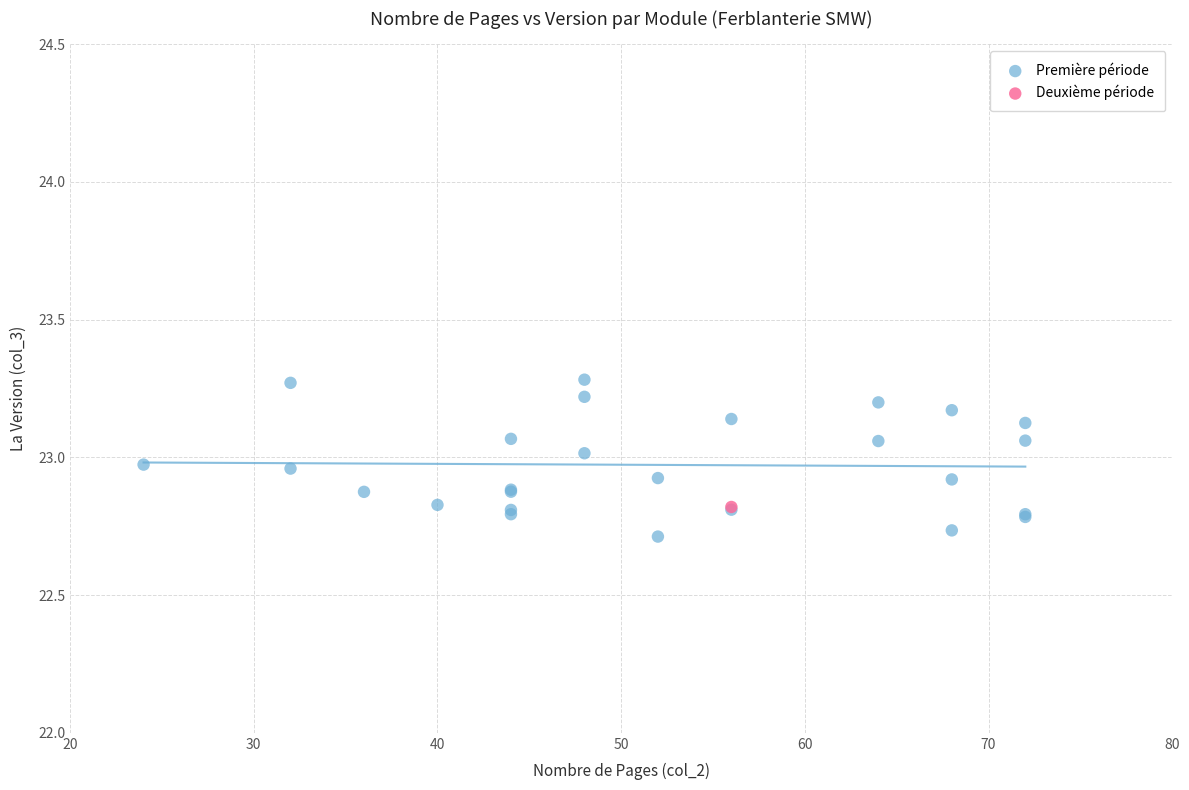

What are all the series names shown in the legend?

Première période, Deuxième période